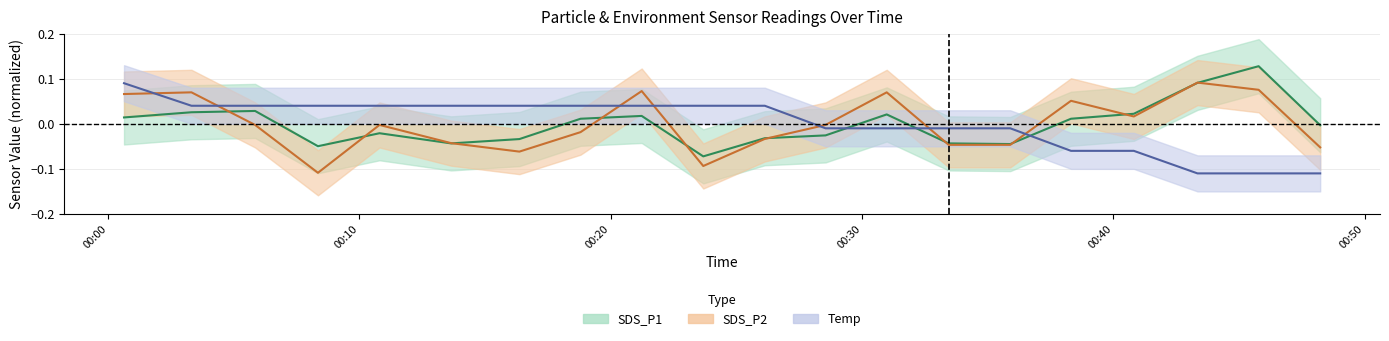

What is the minimum value shown in the chart?

-0.1